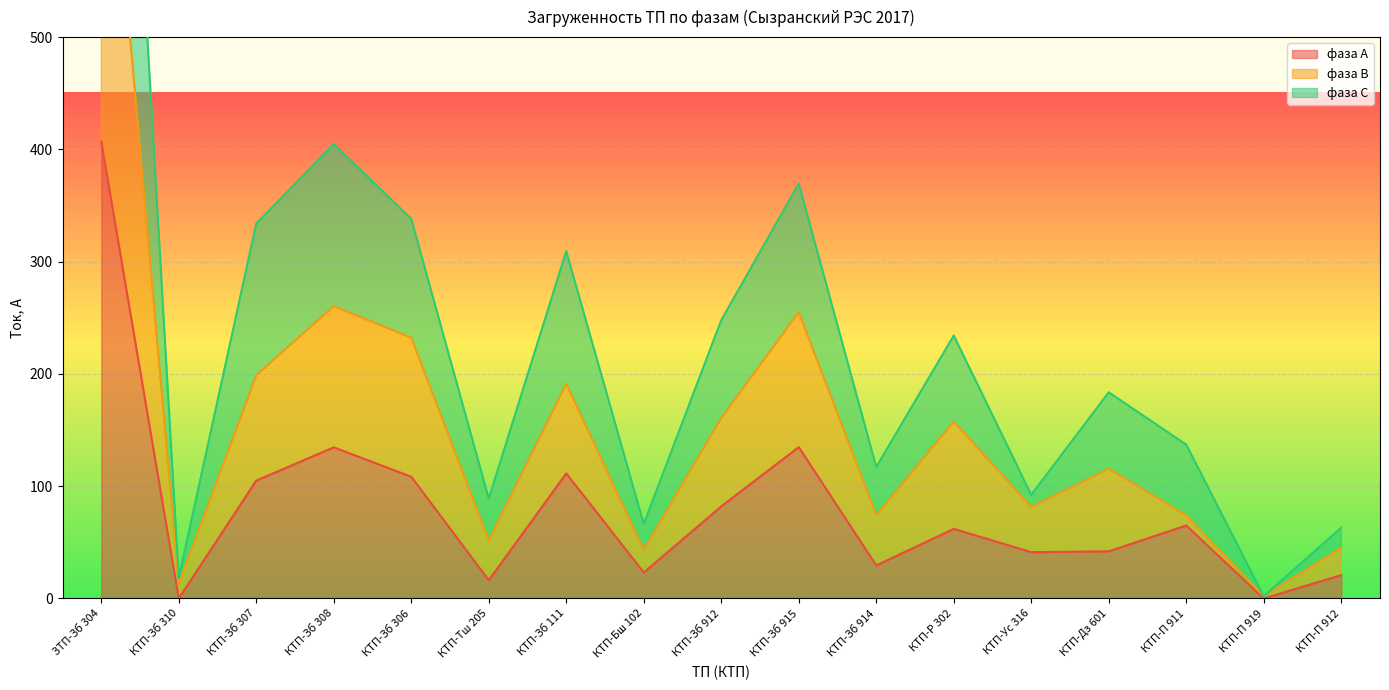

At which category does фаза А reach its first local peak?

КТП-Зб 308